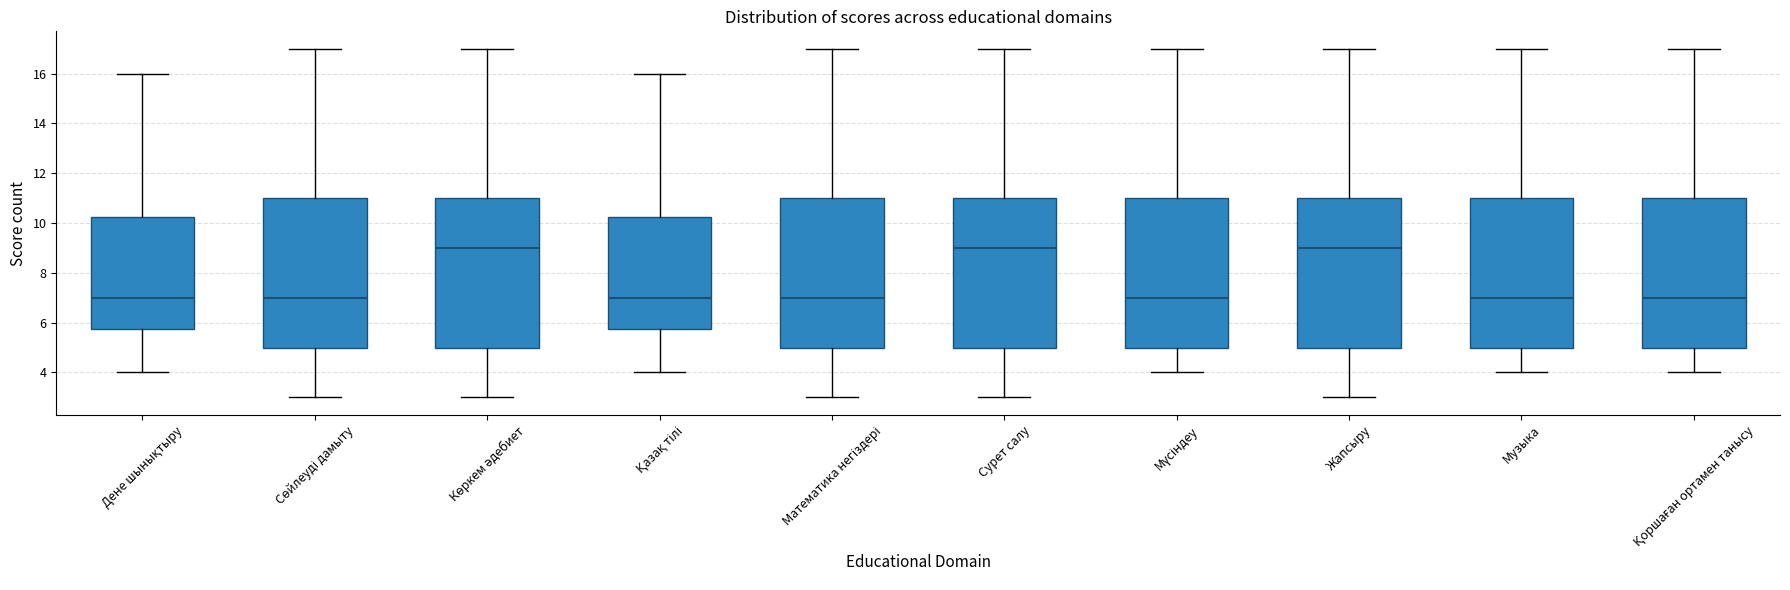

Reading left to right, transcribe this box plot: for each box, give where its median line is, the range the box spans, and where its two whiskers end, as read against the y-axis. The values are not printed on the chart, so give them approximately, as read against the axis.

Дене шынықтыру: median 7.0, box 5.8 to 10.2, whiskers 4.0 to 16.0
Сөйлеуді дамыту: median 7.0, box 5.0 to 11.0, whiskers 3.0 to 17.0
Көркем әдебиет: median 9.0, box 5.0 to 11.0, whiskers 3.0 to 17.0
Қазақ тілі: median 7.0, box 5.8 to 10.2, whiskers 4.0 to 16.0
Математика негіздері: median 7.0, box 5.0 to 11.0, whiskers 3.0 to 17.0
Сурет салу: median 9.0, box 5.0 to 11.0, whiskers 3.0 to 17.0
Мүсіндеу: median 7.0, box 5.0 to 11.0, whiskers 4.0 to 17.0
Жапсыру: median 9.0, box 5.0 to 11.0, whiskers 3.0 to 17.0
Музыка: median 7.0, box 5.0 to 11.0, whiskers 4.0 to 17.0
Қоршаған ортамен танысу: median 7.0, box 5.0 to 11.0, whiskers 4.0 to 17.0